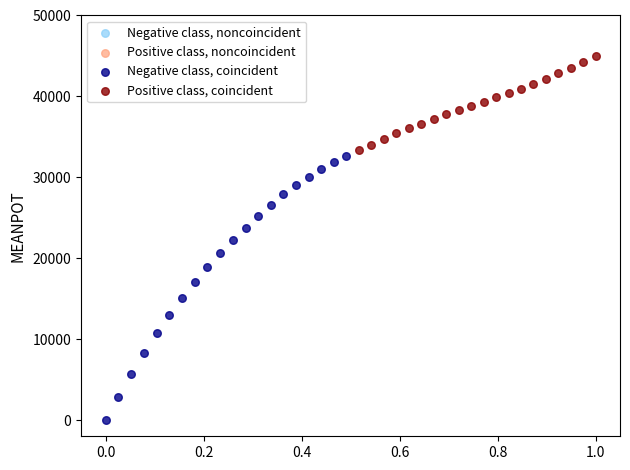

Which series reaches the maximum Y coordinate?

Positive class, coincident